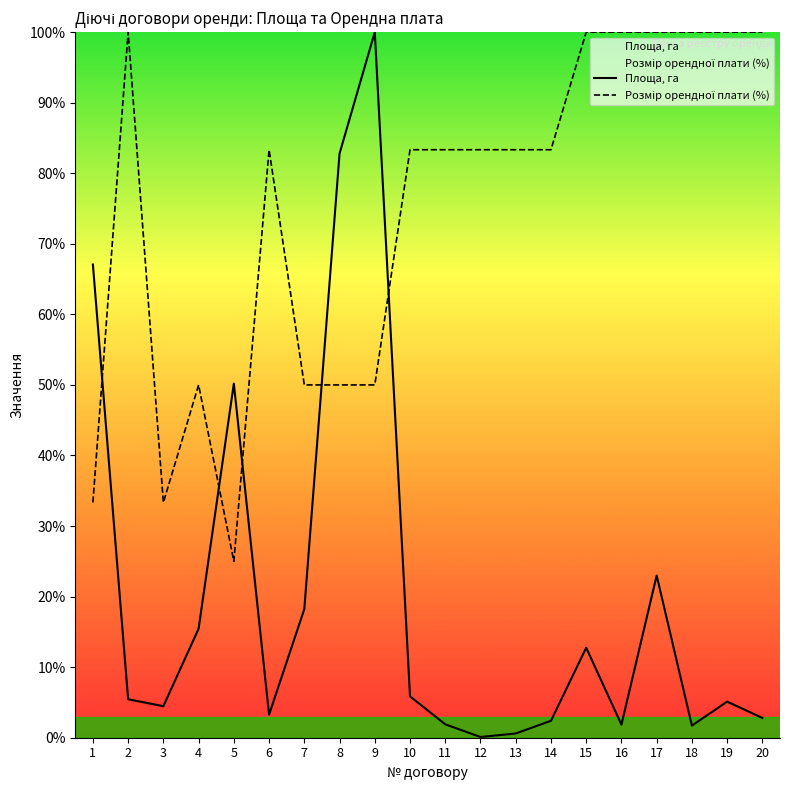

Is the value of Площа, га at 1 greater than the value of Розмір орендної плати (%) at 10?

No